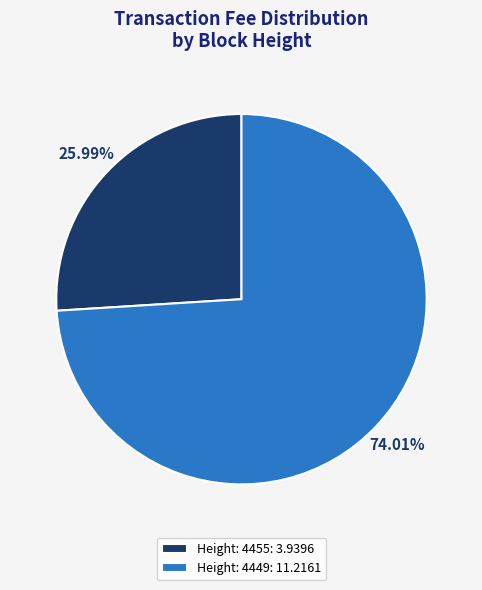

How many segments does this pie chart have?

2